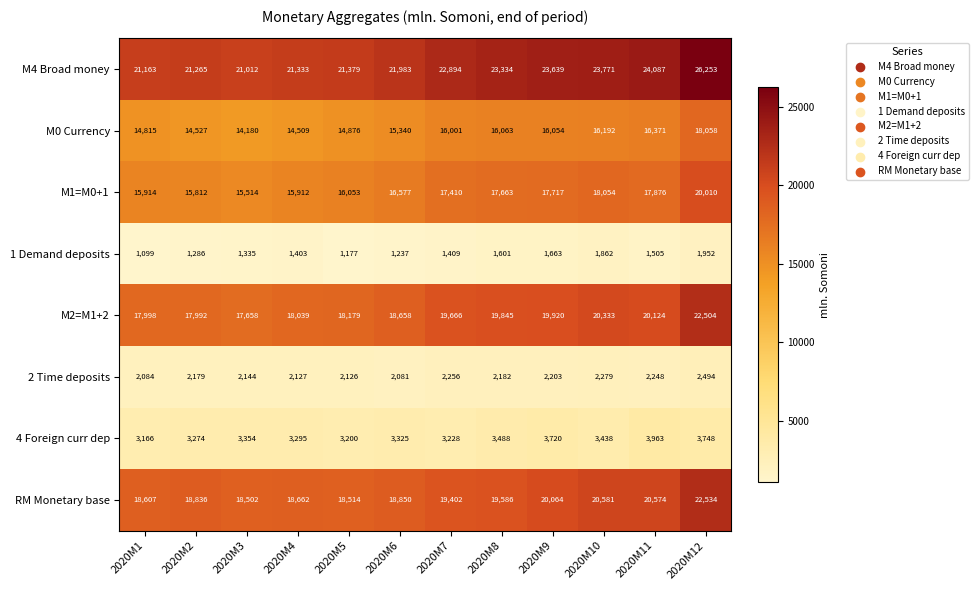

Is it true that M0 Currency equals 15340 at 2020M6?

True